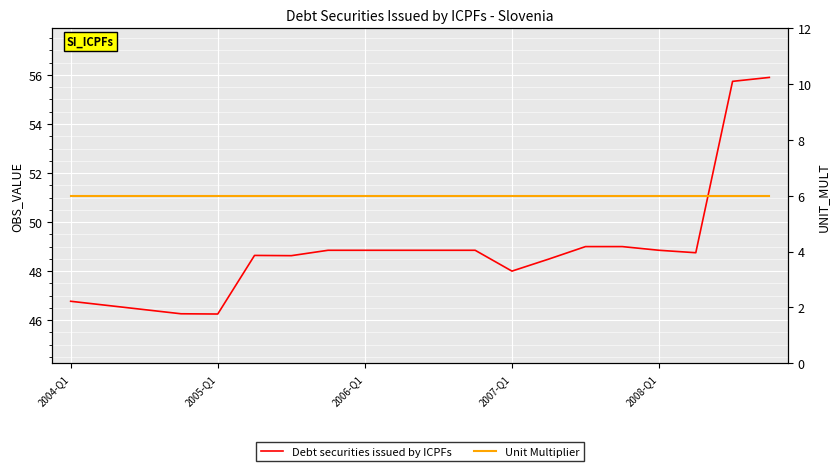

What is the spread (max minus min) of values at 2004-Q1?

40.8